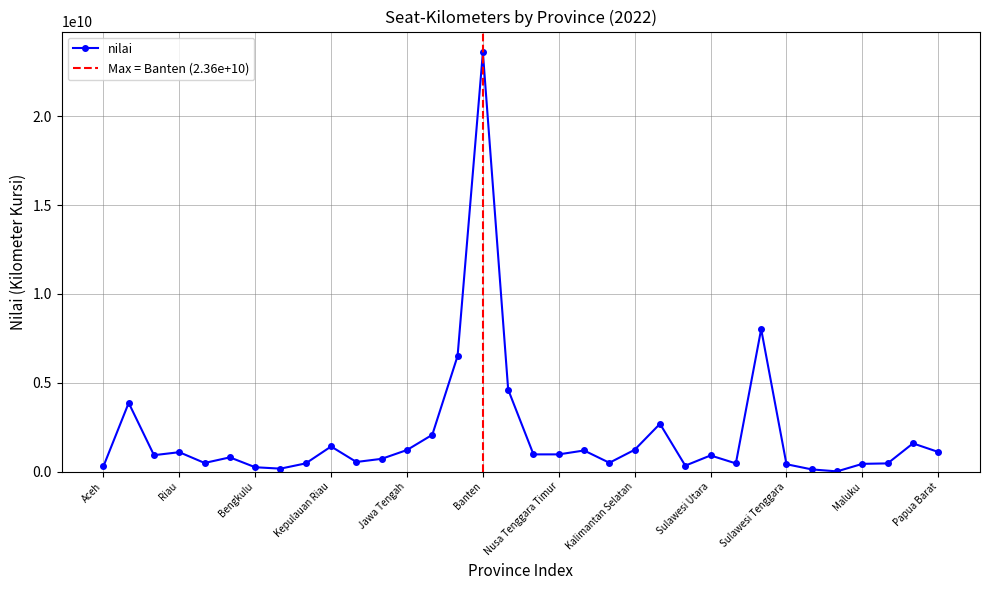

At which category does the chart reach its minimum across all series?

Sulawesi Barat